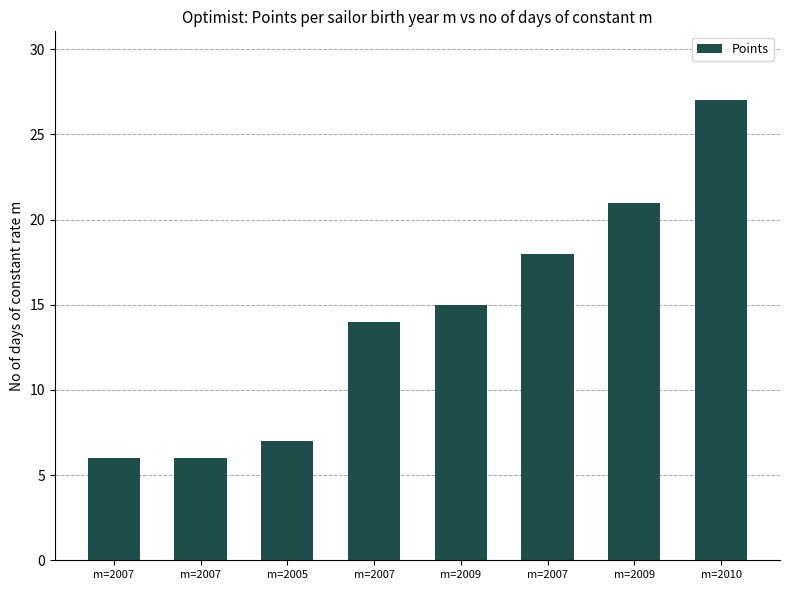

Are the bars grouped side by side (vs. stacked)?

No